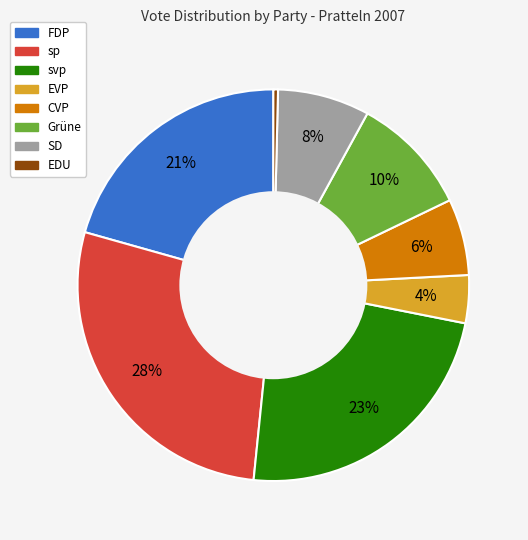

What percentage is the FDP slice, to the nearest percent?

21%